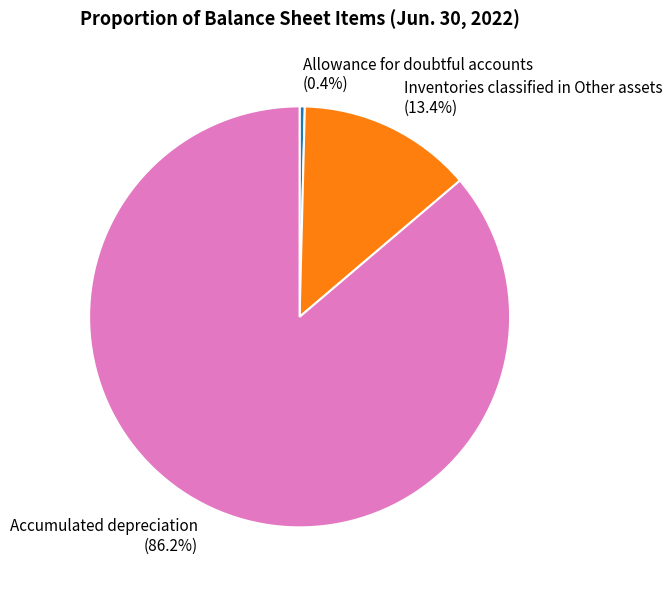

Which slice is the smallest?

Allowance for doubtful accounts